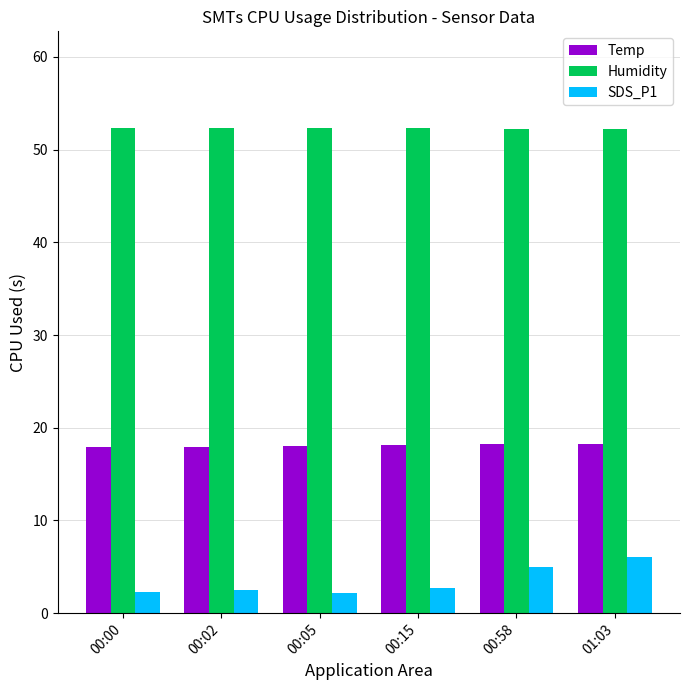

Rank the series by their average value, from highest to lowest.

Humidity, Temp, SDS_P1